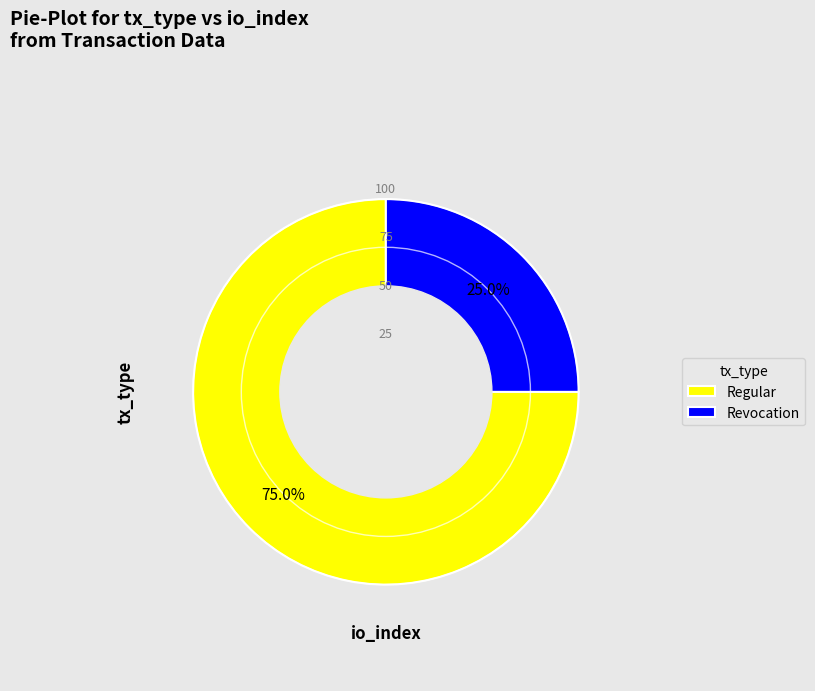

Count the number of slices in the pie.

2